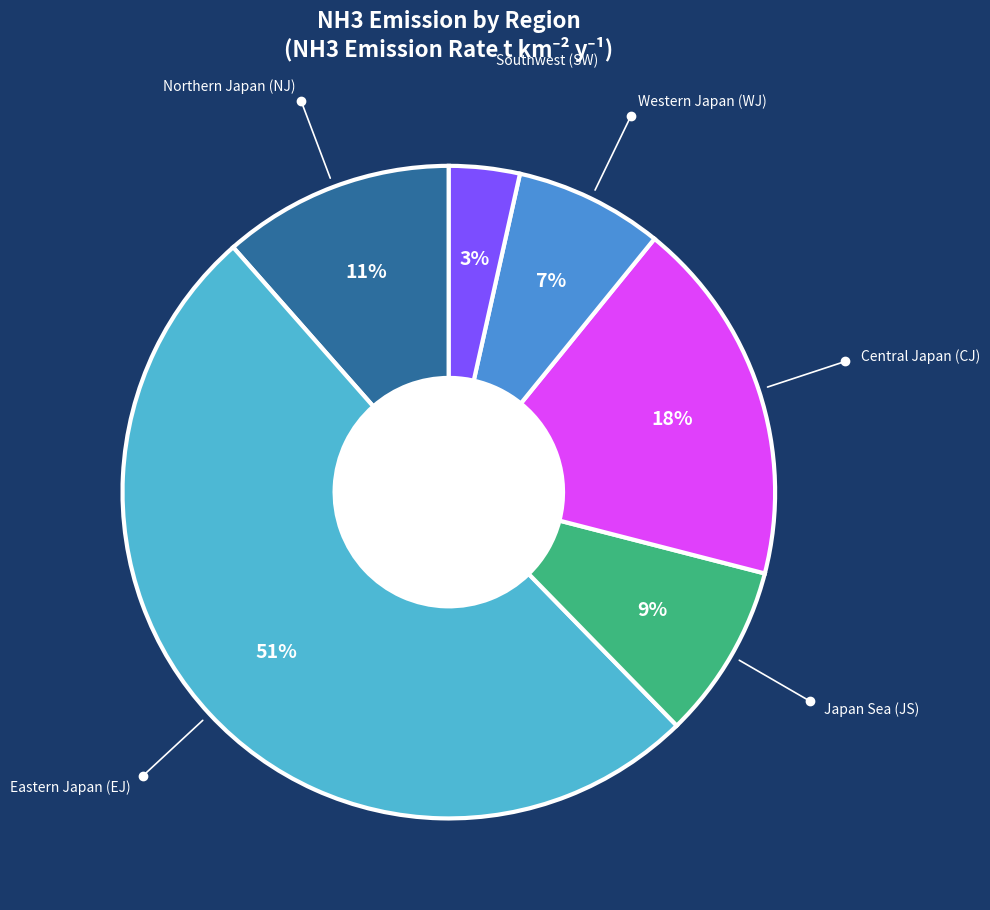

To the nearest percent, what portion does Central Japan (CJ) represent?

18%